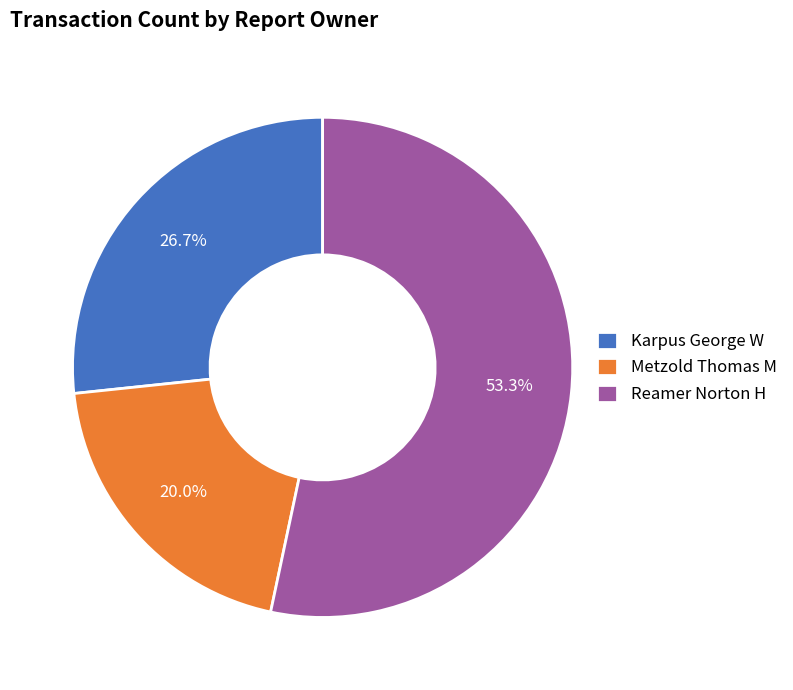

Which slice represents more than half of the pie?

Reamer Norton H